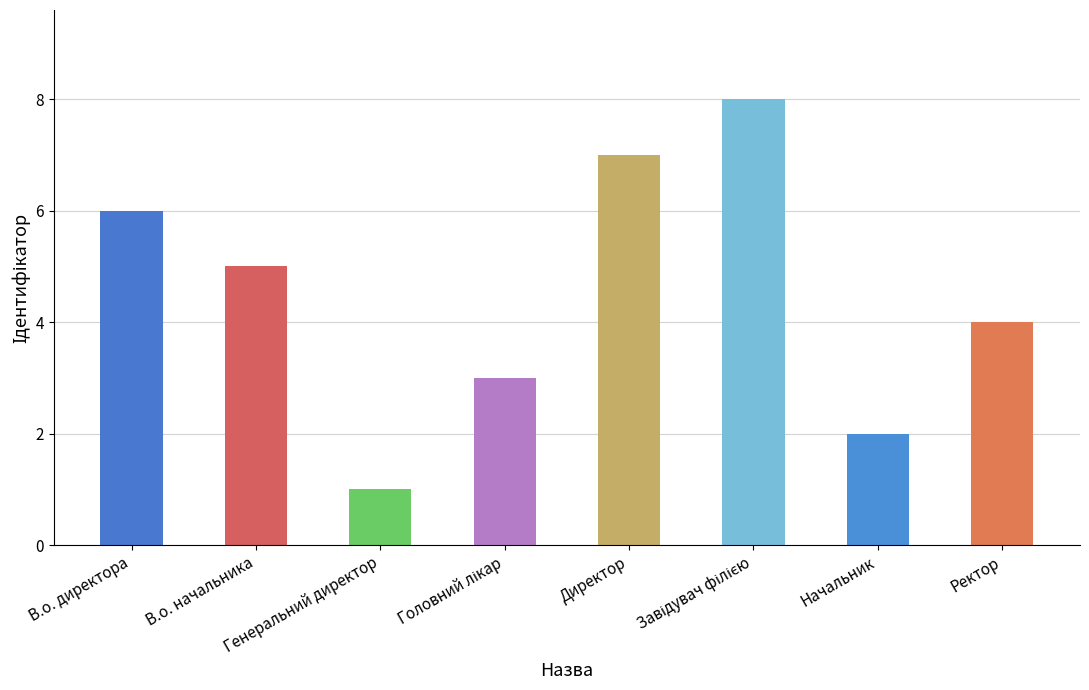

At which label is the value closest to 4?

Ректор